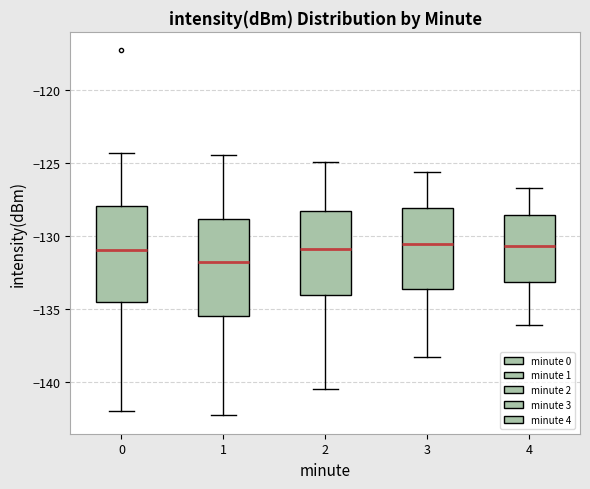

Reading left to right, read every box against the y-axis: the position of its median line, the range the box covers, and the ends of its whiskers. The values are not printed on the chart, so give them approximately, as read against the axis.

0: median -131.0, box -134.5 to -128.0, whiskers -142.0 to -124.5
1: median -131.5, box -135.5 to -129.0, whiskers -142.5 to -124.5
2: median -131.0, box -134.0 to -128.5, whiskers -140.5 to -125.0
3: median -130.5, box -133.5 to -128.0, whiskers -138.5 to -125.5
4: median -130.5, box -133.0 to -128.5, whiskers -136.0 to -126.5